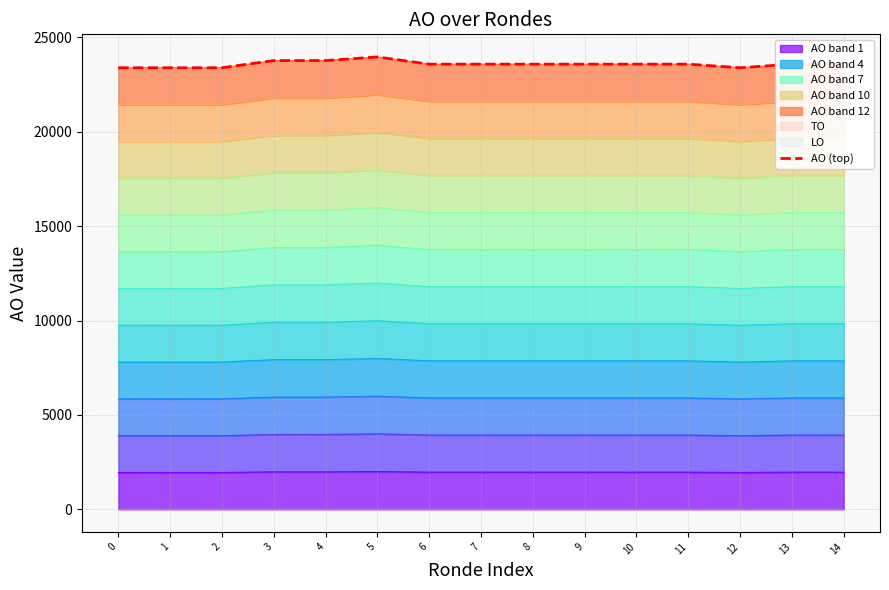

What is the sum of the values at 12 and 13?

46979